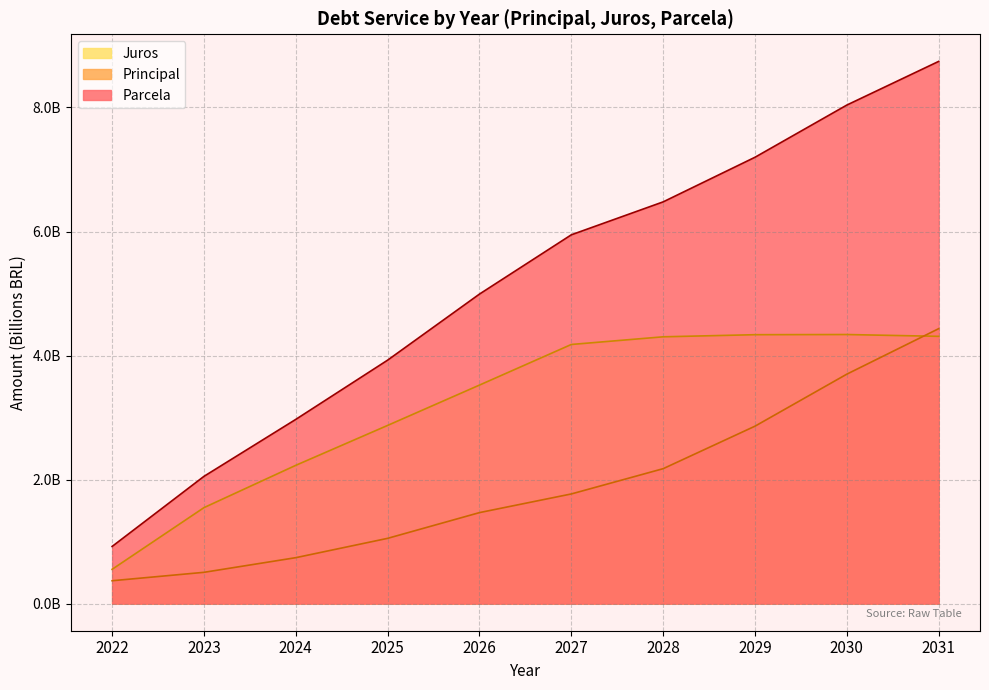

At which category is the sum across all series the highest?

2031